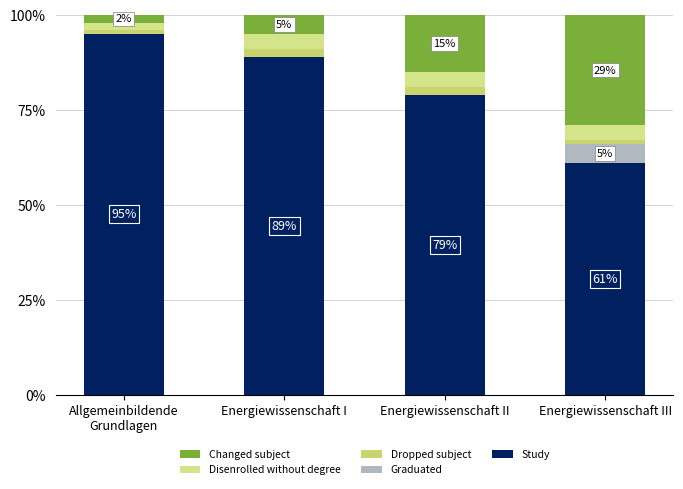

Which series has the largest range (max minus min)?

Study